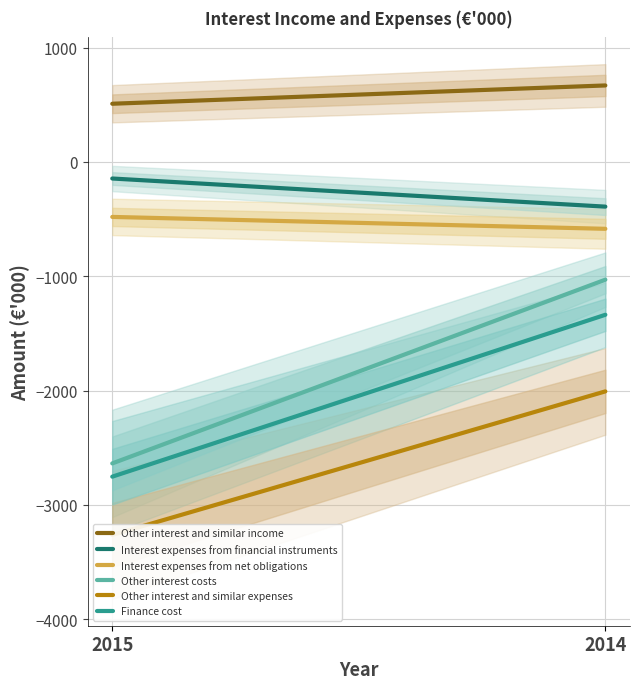

Does the chart display data point markers on the line(s)?

No